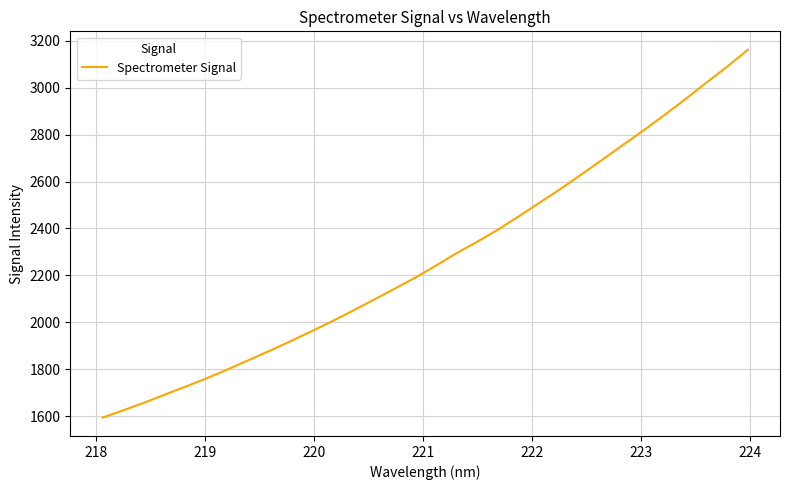

Is this an area chart (filled region under the line)?

No